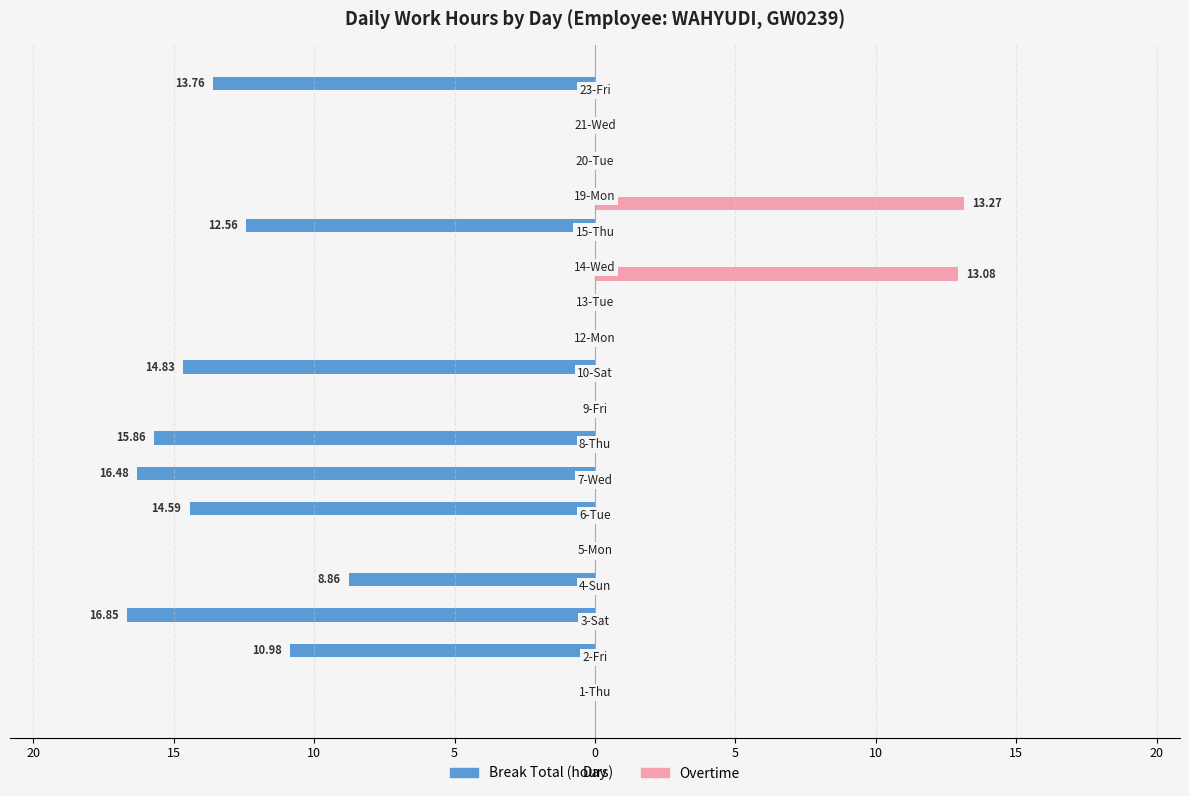

What are all the series names shown in the legend?

Break Total (hours), Overtime